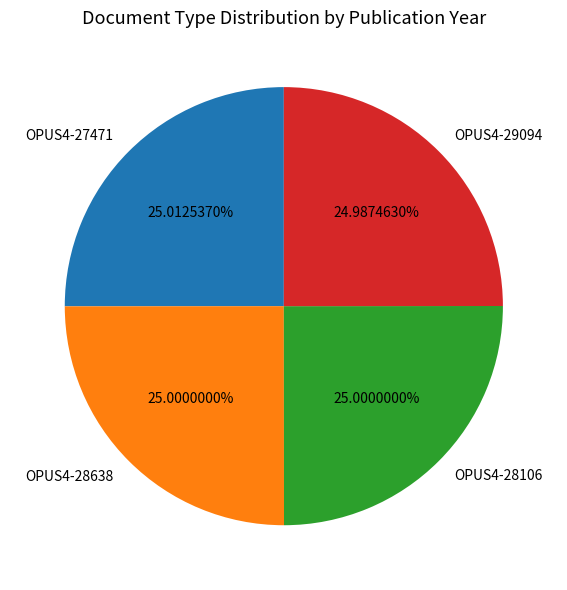

True or false: OPUS4-27471 accounts for 25% of the total.

True